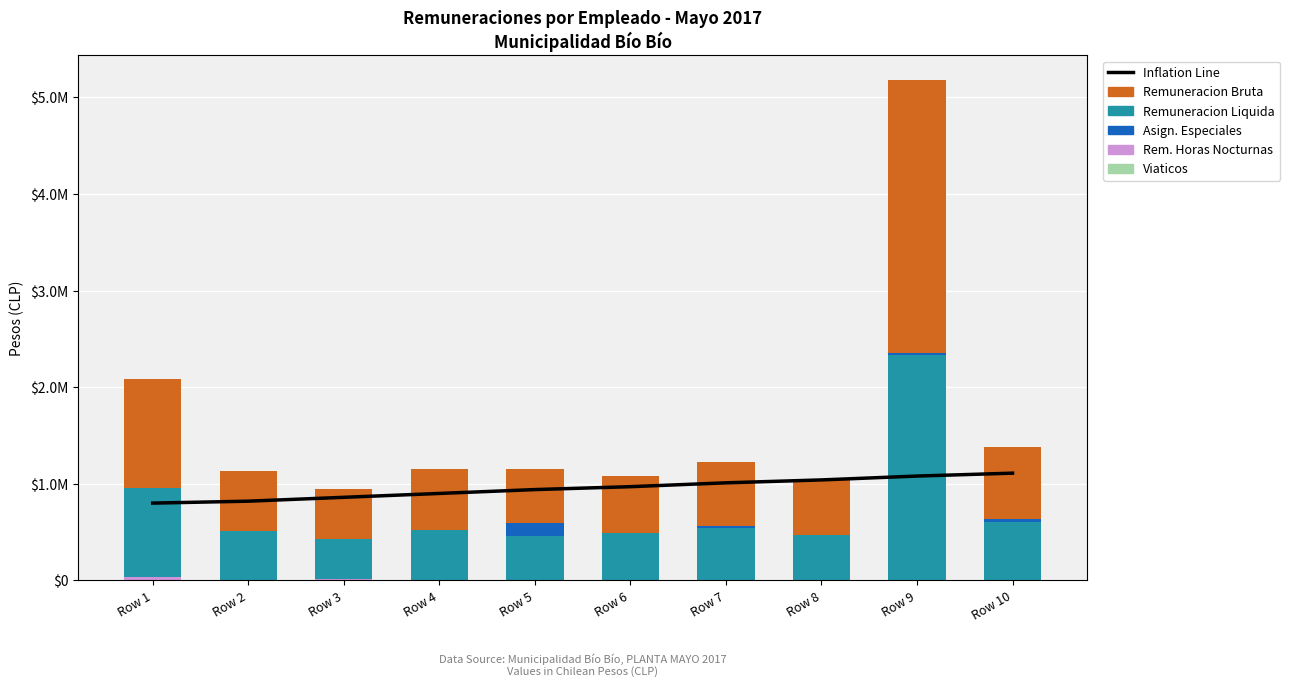

At how many categories does at least one series exceed 1487115?

1